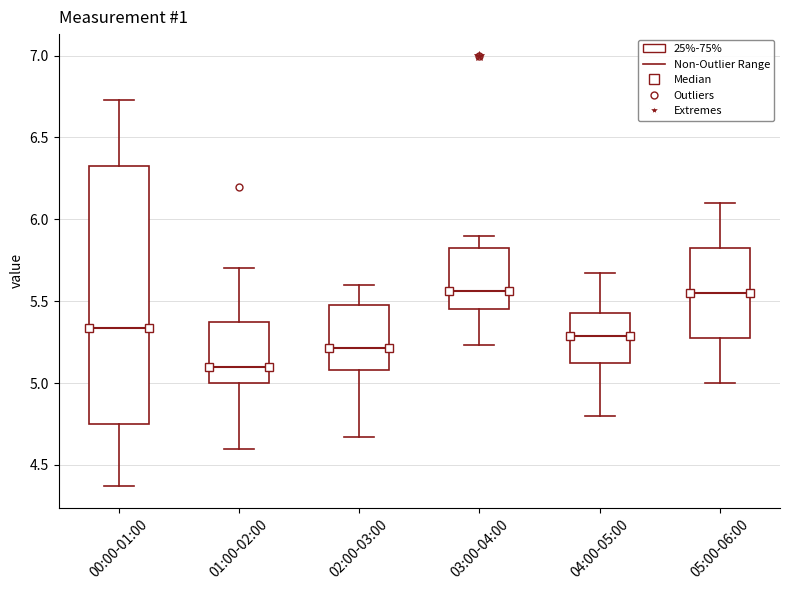

Where does the median line of the box for 02:00-03:00 sit on the y-axis? The values are not printed on the chart, so give them approximately, as read against the axis.

5.20